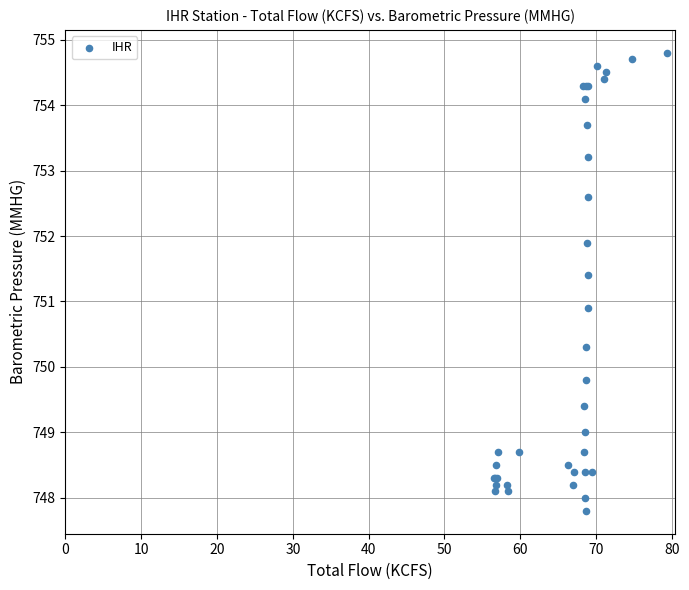

What Y value in the scatter plot is closest to 751?

750.9